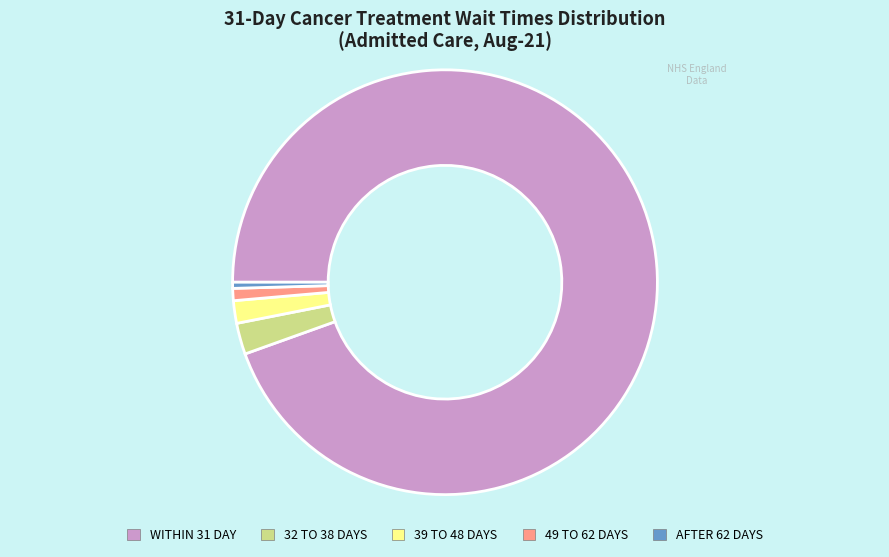

What is the ratio of the value at 49 TO 62 DAYS to the value at 32 TO 38 DAYS?

0.4